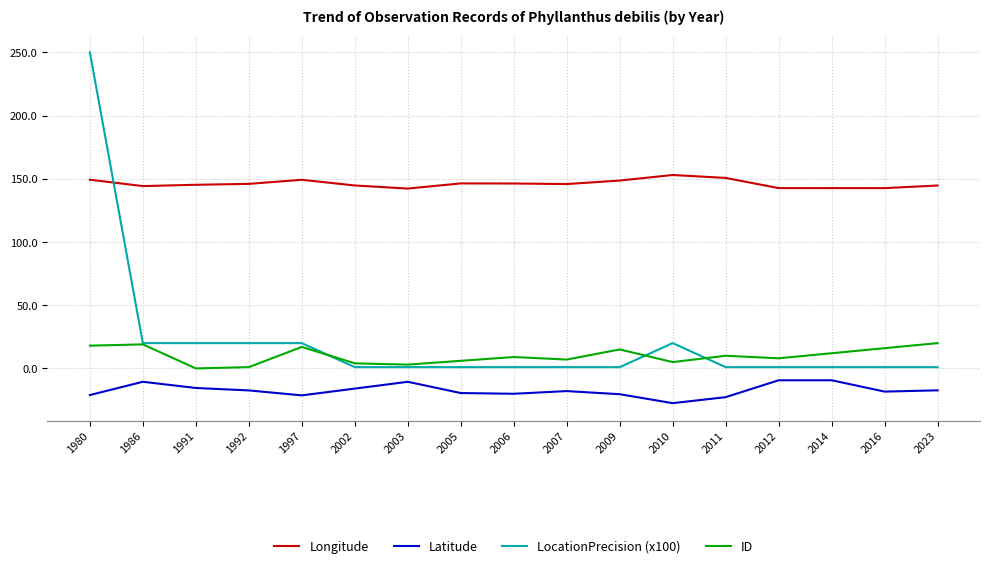

Rank the series by their maximum value, from highest to lowest.

LocationPrecision (x100), Longitude, ID, Latitude